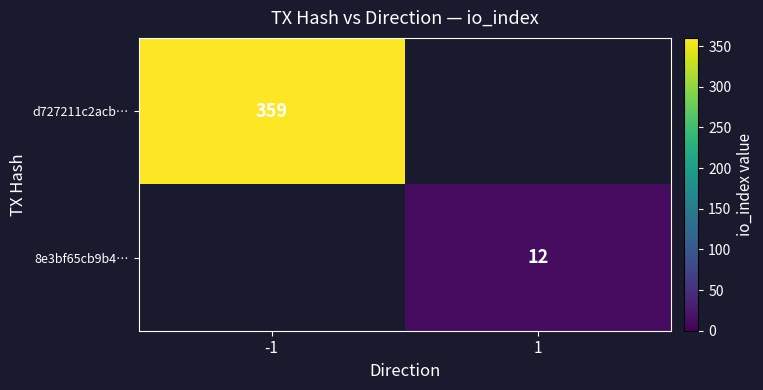

The 8e3bf65cb9b4… series shows 19 at 1. True or false?

False